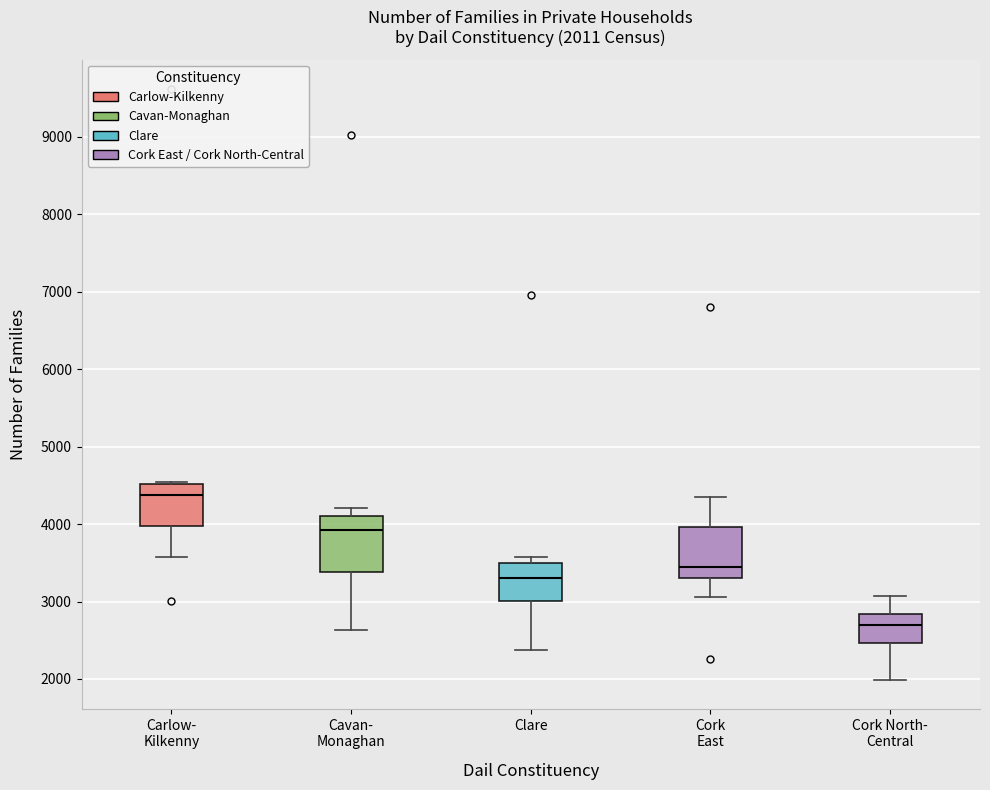

Which box has the lowest median line?

Cork North- Central